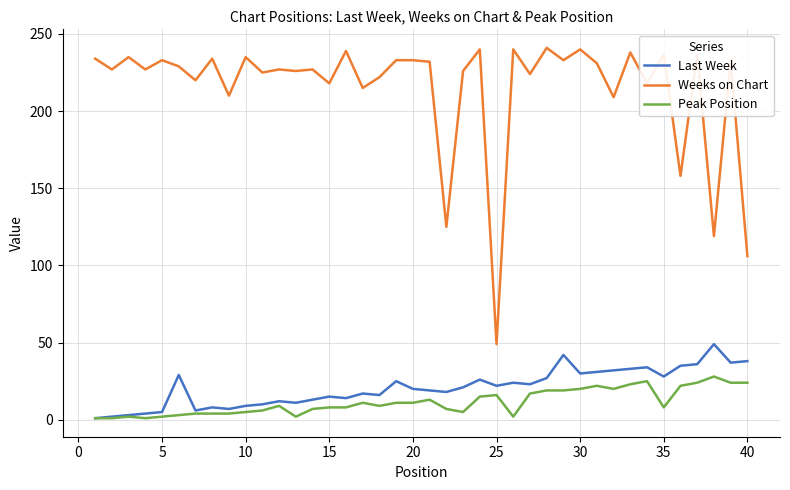

Which series has the largest range (max minus min)?

Weeks on Chart